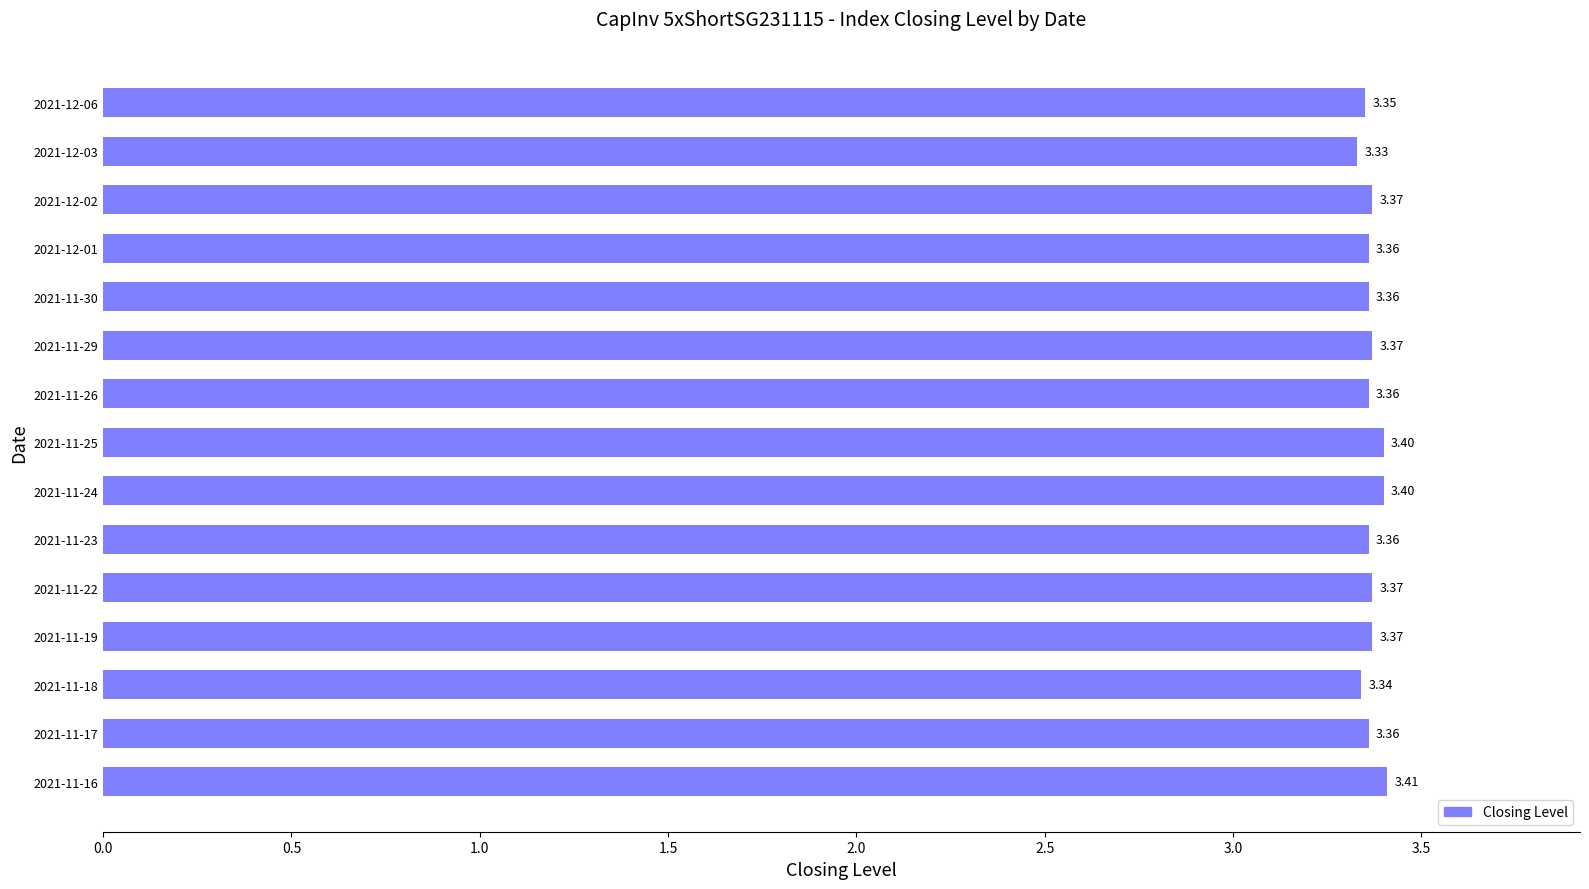

What is the sum of all values?

50.5